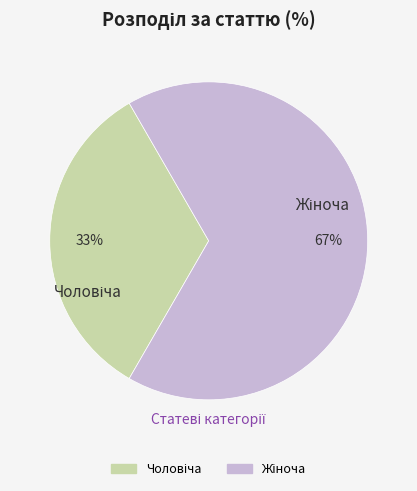

Is there any slice that represents more than half of the pie?

Yes